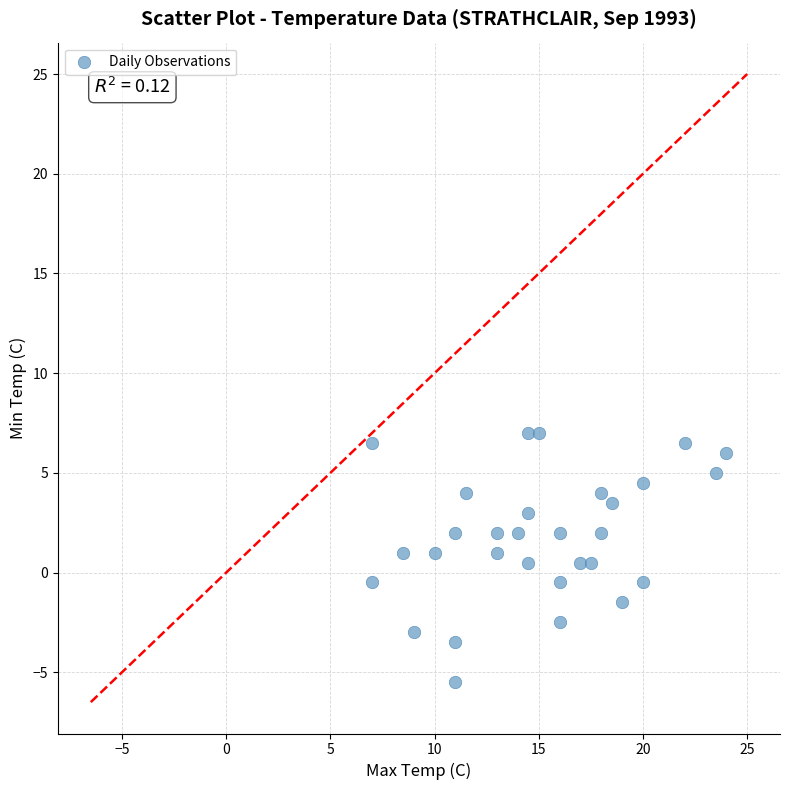

What is the range of Y values (max minus min)?

12.5